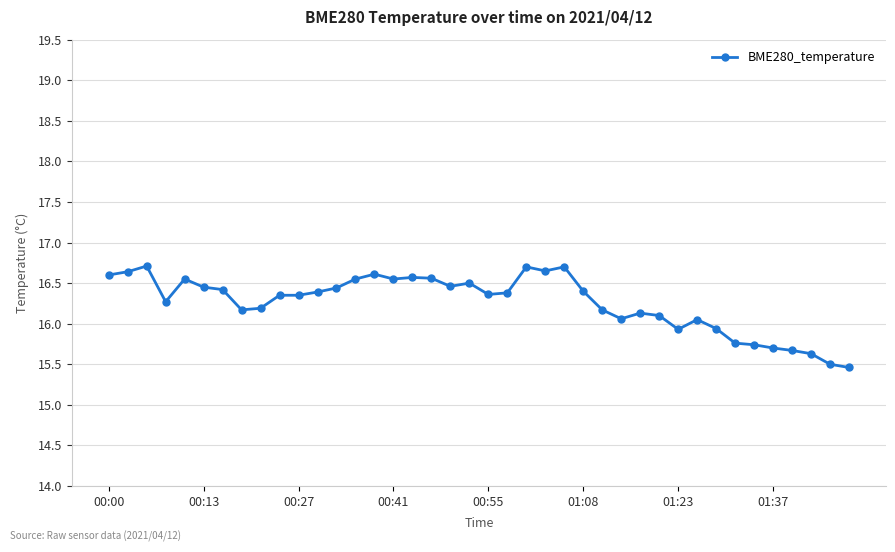

What is the greatest value displayed?

16.7